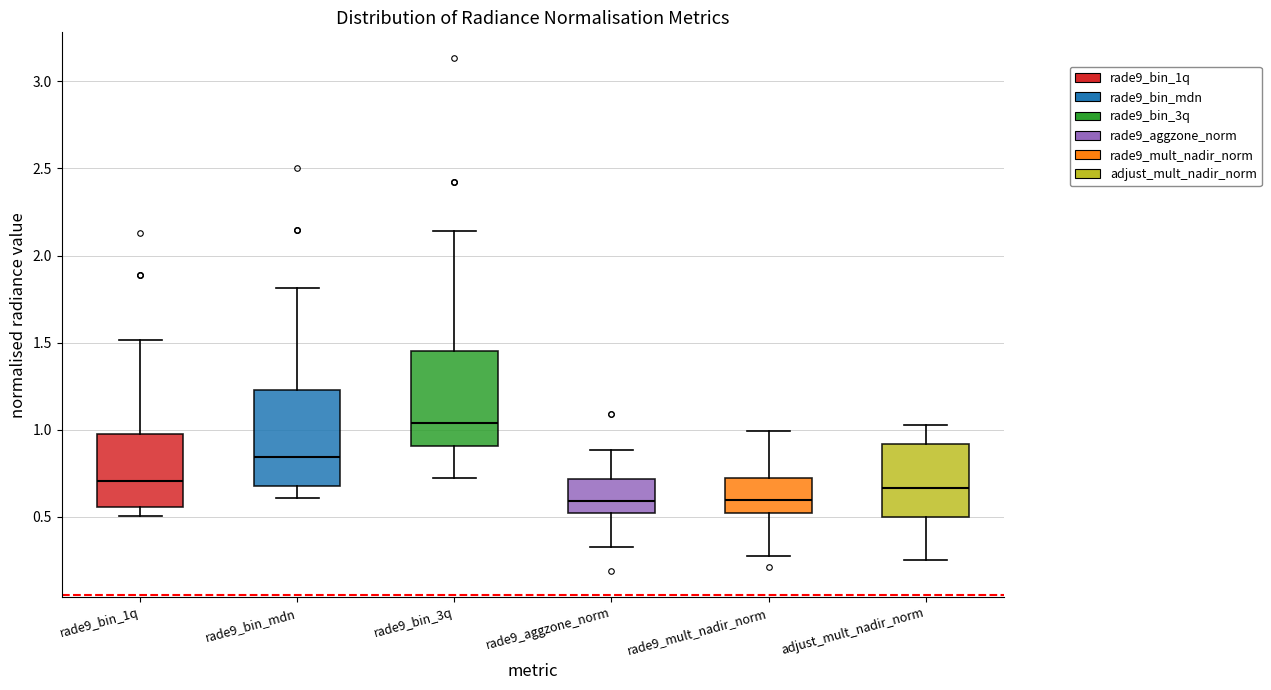

Reading left to right, read every box against the y-axis: the position of its median line, the range the box covers, and the ends of its whiskers. The values are not printed on the chart, so give them approximately, as read against the axis.

rade9_bin_1q: median 0.70, box 0.55 to 0.95, whiskers 0.50 to 1.50
rade9_bin_mdn: median 0.85, box 0.70 to 1.25, whiskers 0.60 to 1.80
rade9_bin_3q: median 1.05, box 0.90 to 1.45, whiskers 0.70 to 2.15
rade9_aggzone_norm: median 0.60, box 0.50 to 0.70, whiskers 0.30 to 0.90
rade9_mult_nadir_norm: median 0.60, box 0.50 to 0.70, whiskers 0.25 to 1.00
adjust_mult_nadir_norm: median 0.65, box 0.50 to 0.90, whiskers 0.25 to 1.05